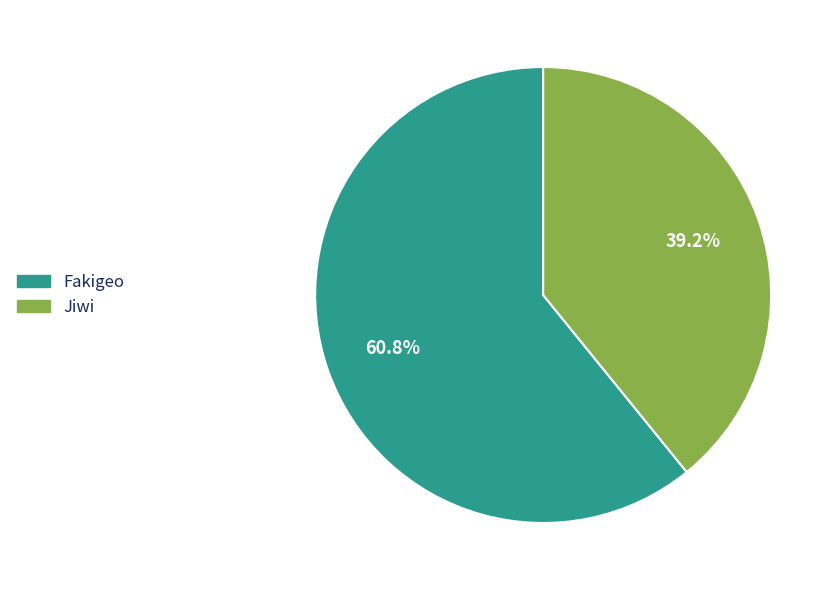

What is the majority slice?

Fakigeo